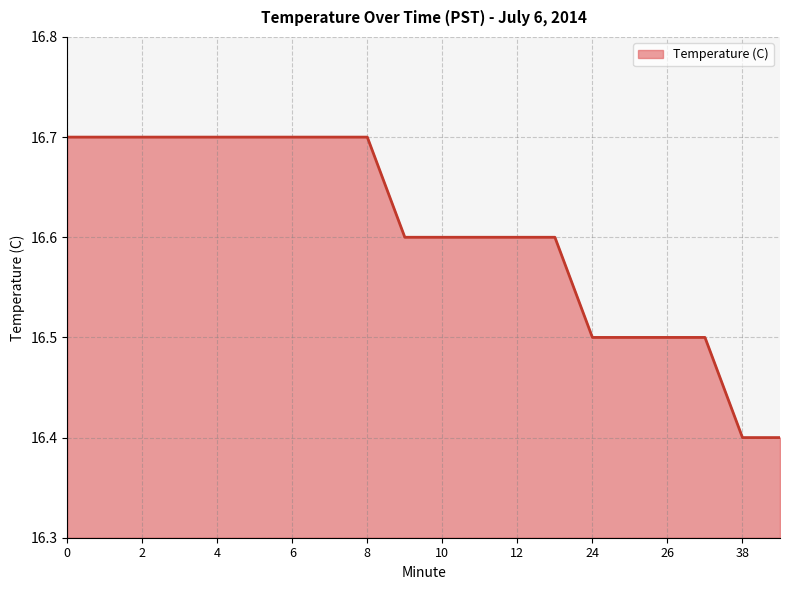

What is the difference between the maximum and minimum values?

0.3